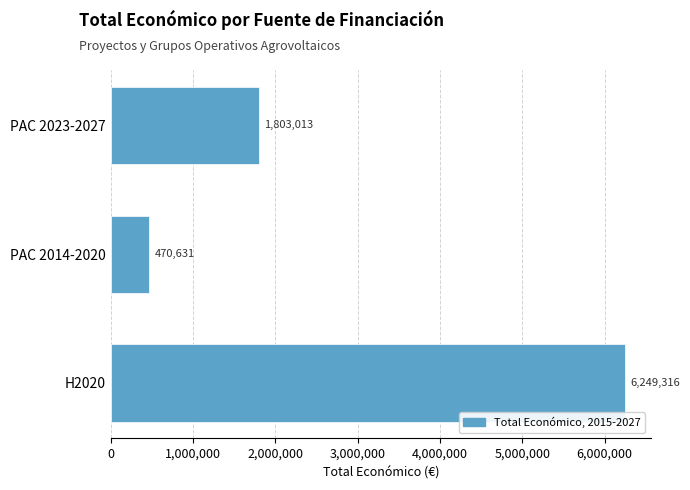

What is the difference between the maximum and minimum values?

5778685